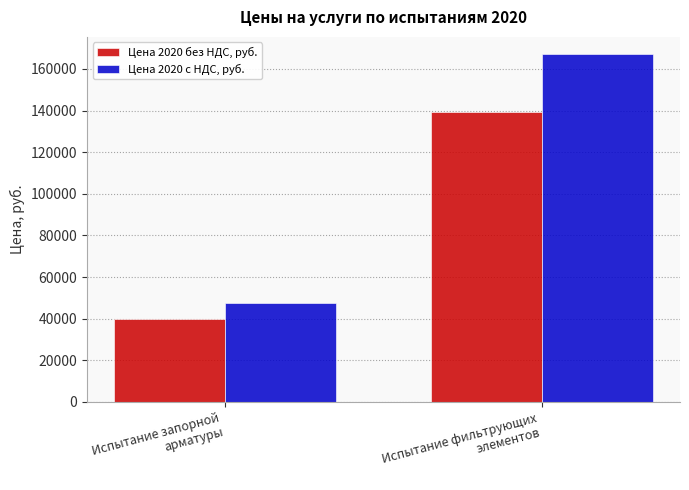

What is the label of the 2nd bar from the left?

Испытание фильтрующих
элементов